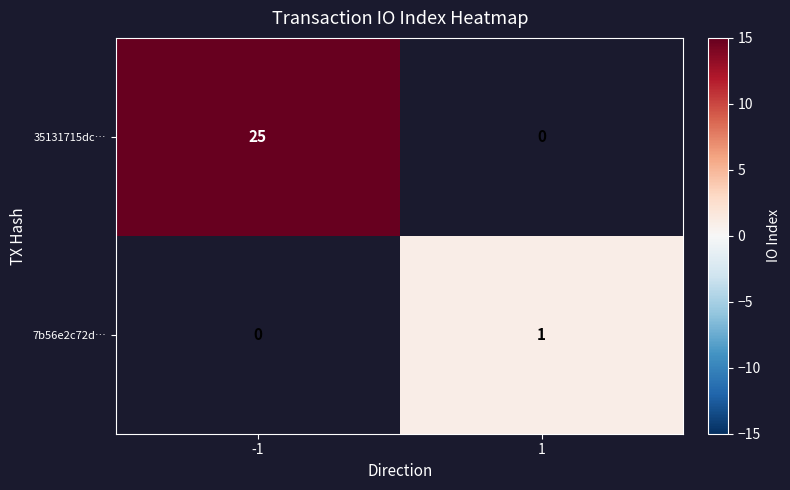

The value of 35131715dc… at -1 is 25. True or false?

True